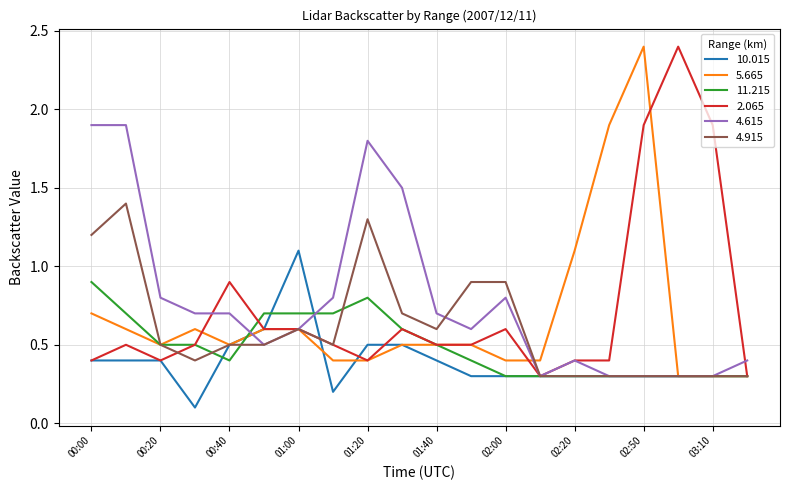

What is the greatest value displayed?

2.4